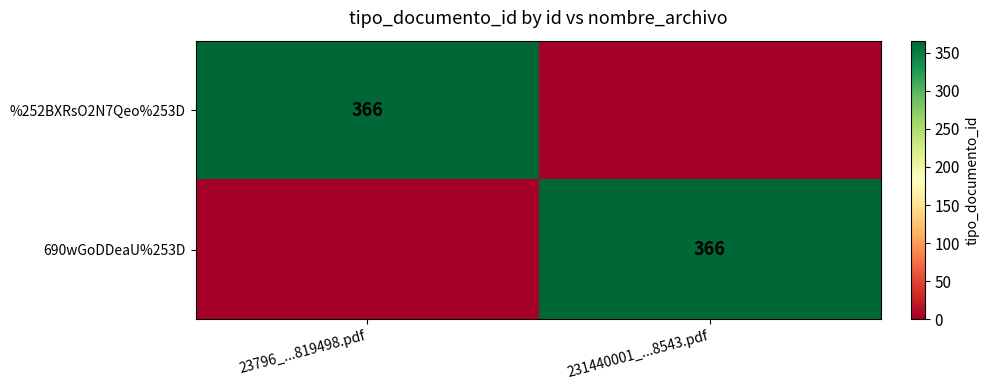

The %252BXRsO2N7Qeo%253D series shows 366 at 23796_...819498.pdf. True or false?

True